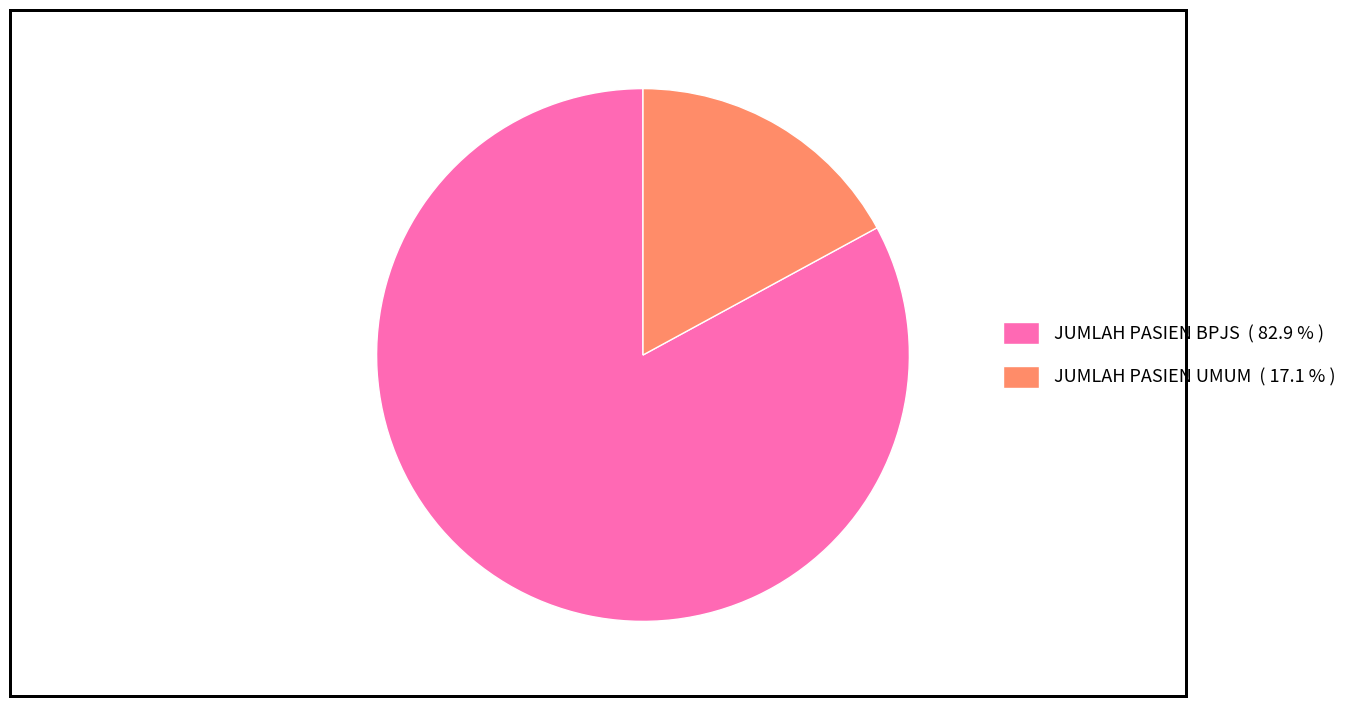

Approximately how many times larger is the value at JUMLAH PASIEN BPJS ( 82.9 % ) compared to JUMLAH PASIEN UMUM ( 17.1 % )?

4.9